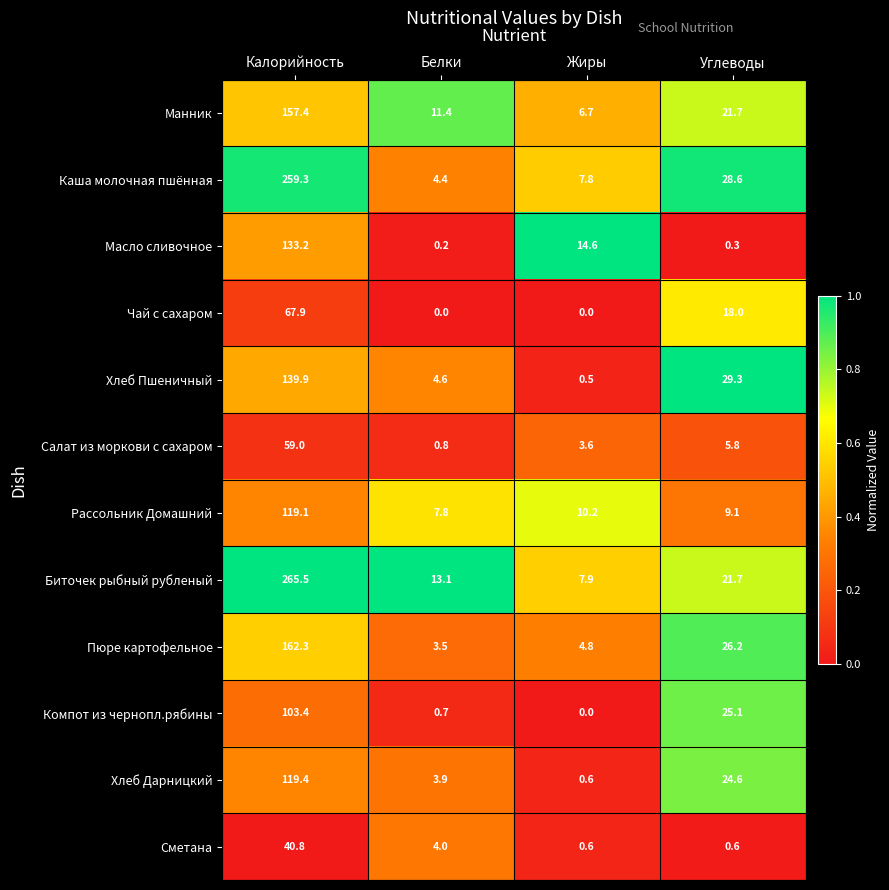

What is the difference between the second highest and second lowest values in the Манник series?

10.3